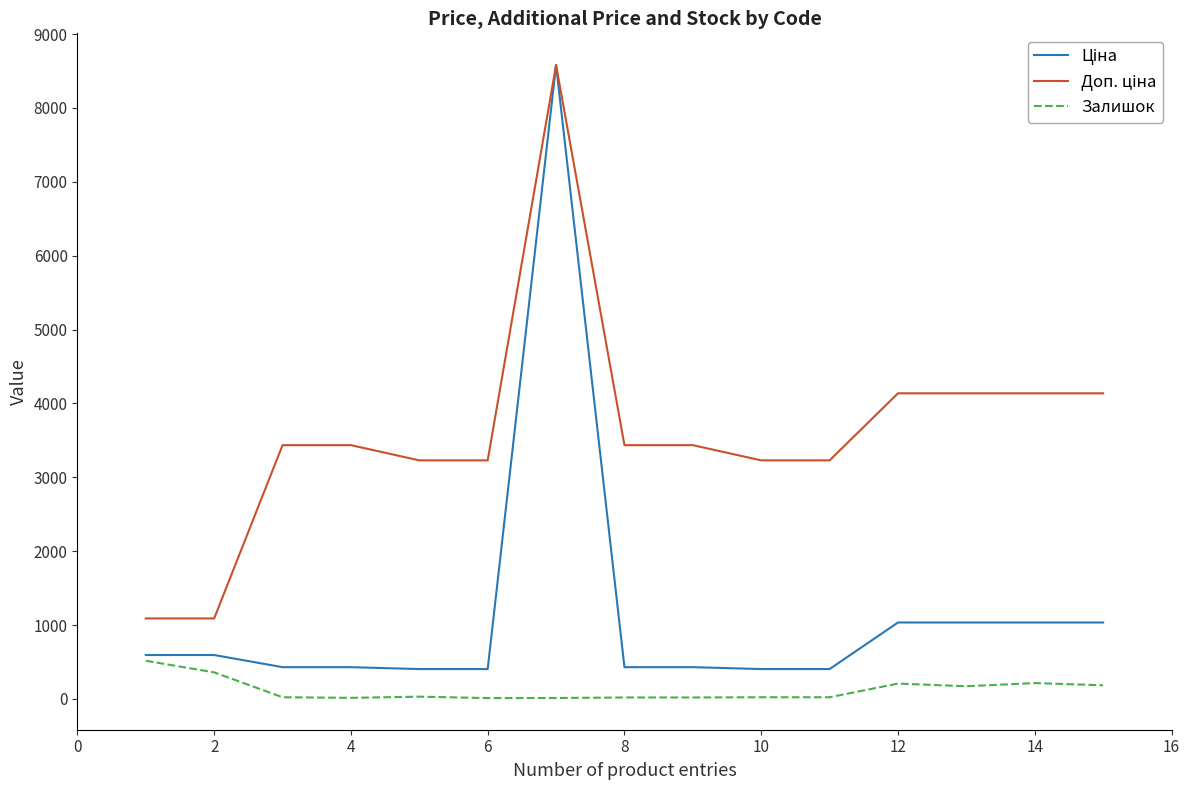

What is the maximum value shown in the chart?

8581.1